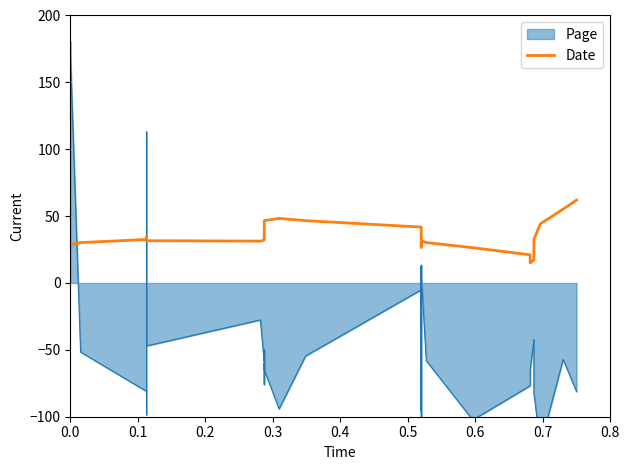

What is the lowest value of the Date series?

15.1